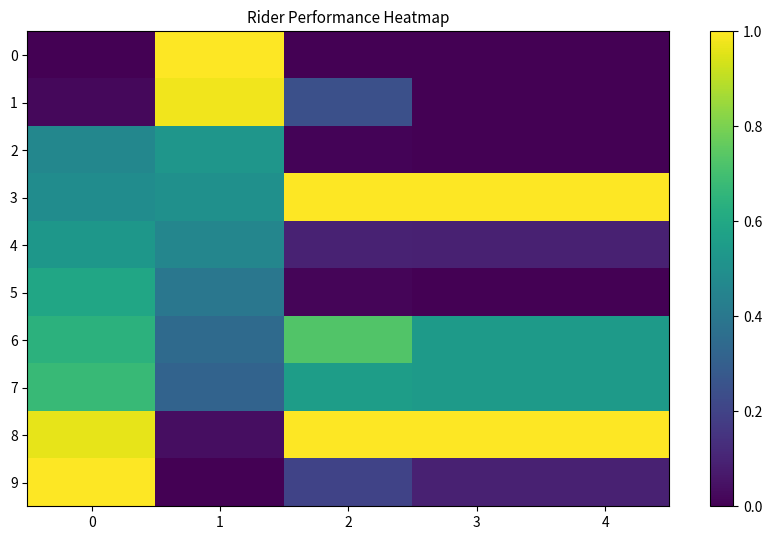

What is the total value across all series at 3?

3.3